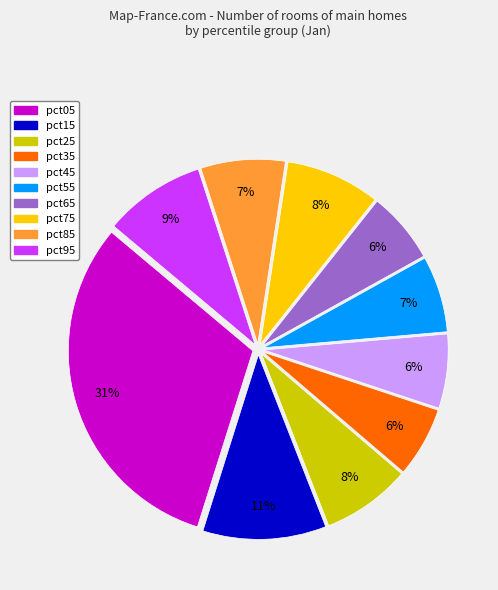

Is pct55 the majority of the pie?

No